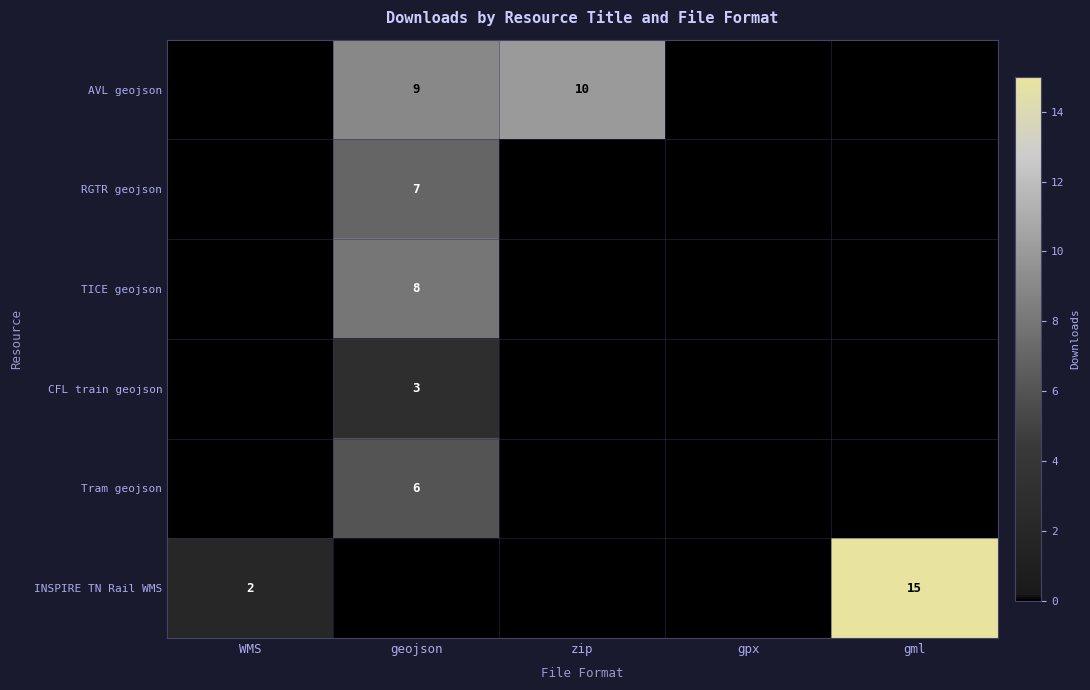

At how many categories does at least one series exceed 11?

1